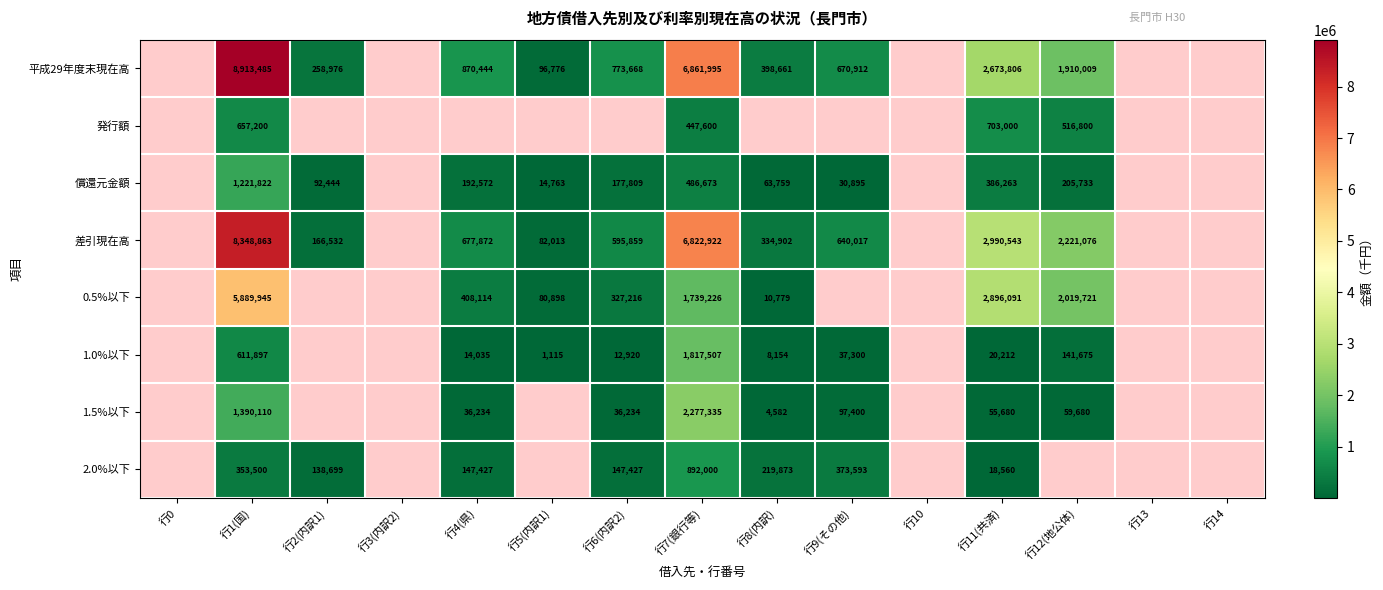

The 0.5%以下 series shows 584856 at 行7(銀行等). True or false?

False